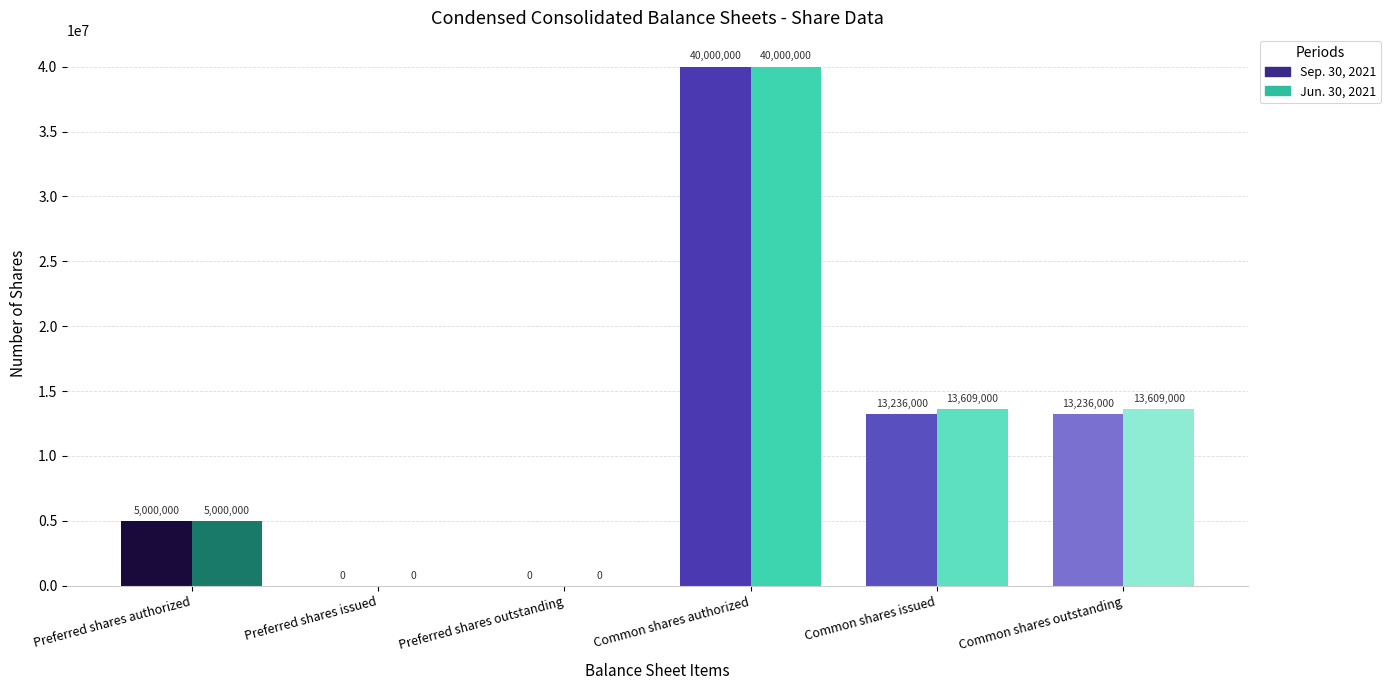

True or false: Jun. 30, 2021 has a value of -16304405 at Preferred shares issued.

False